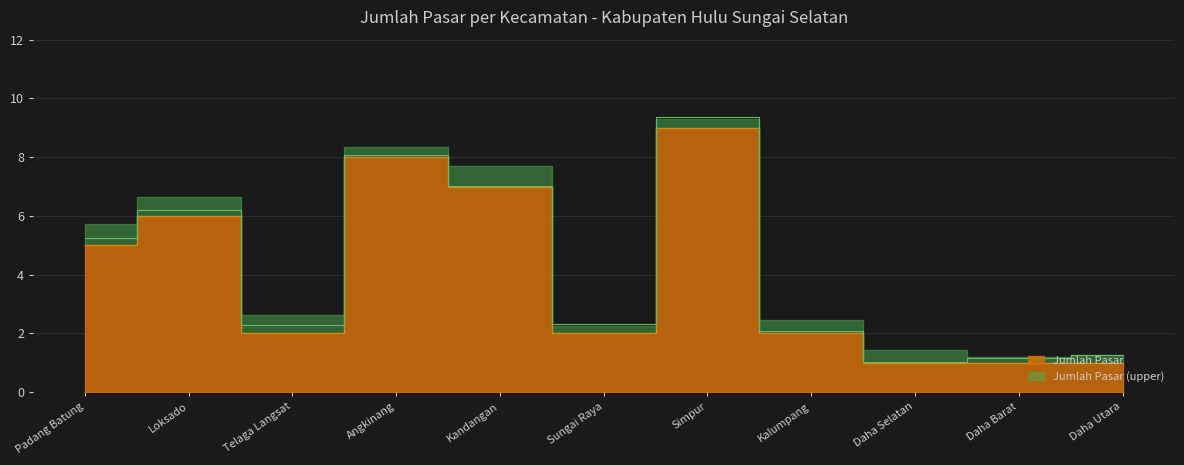

What is the label of the 4th point from the right?

Kalumpang